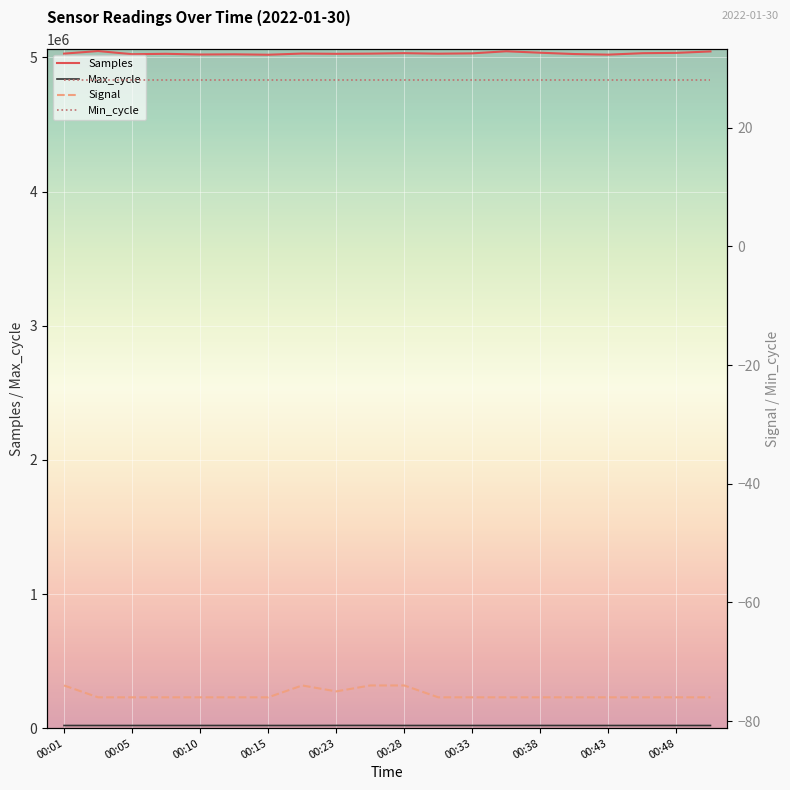

What is the sum of the Min_cycle values at 00:48 and 19?

56